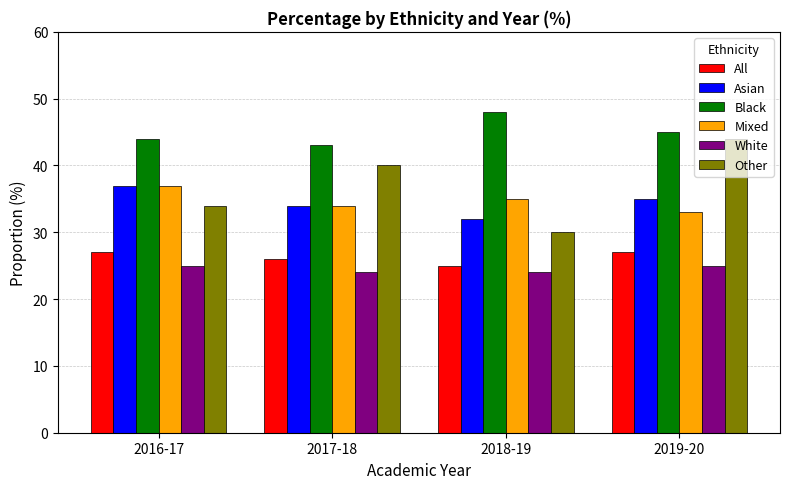

Is the value of Black at 2016-17 greater than the value of Other at 2017-18?

Yes